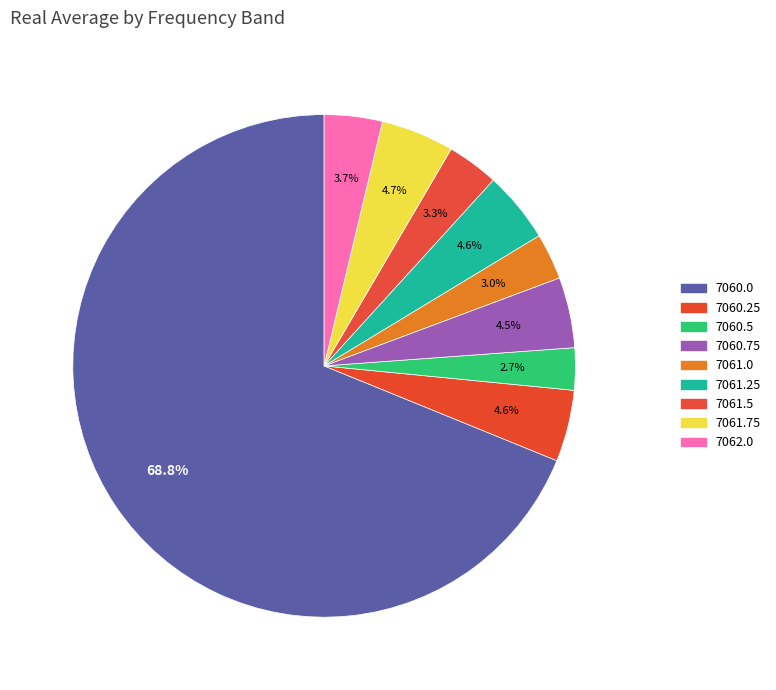

To the nearest percent, what is the combined percentage of 7061.5 and 7060.5?

6%